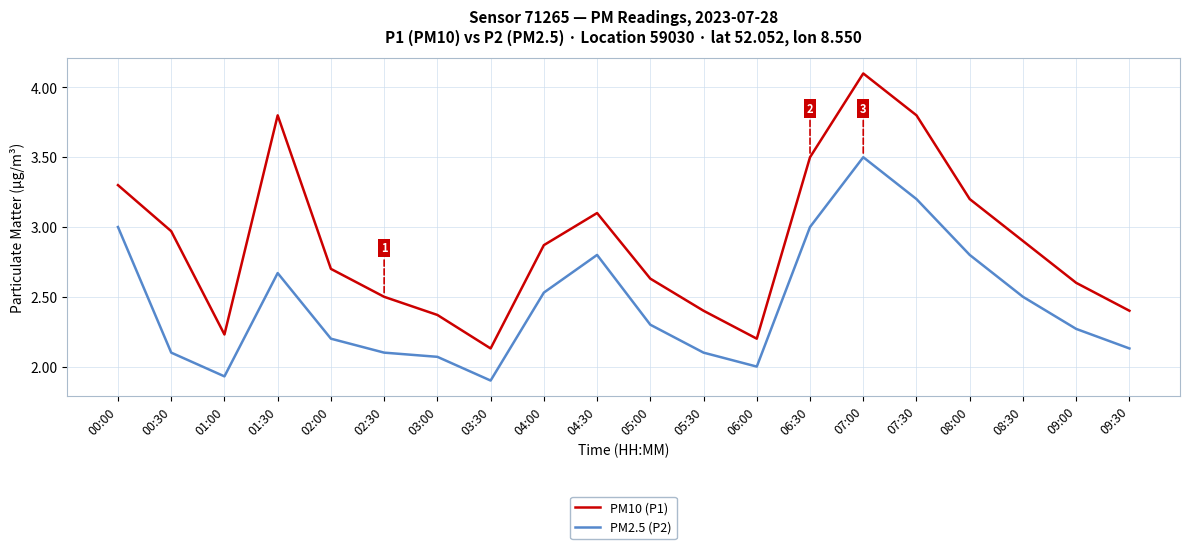

What position from the right is 01:00?

18